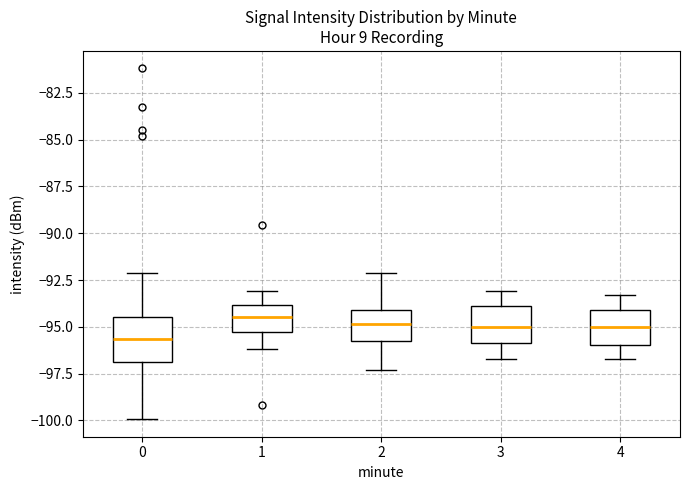

Reading left to right, transcribe this box plot: for each box, give where its median line is, the range the box spans, and where its two whiskers end, as read against the y-axis. The values are not printed on the chart, so give them approximately, as read against the axis.

0: median -95.5, box -97.0 to -94.5, whiskers -100.0 to -92.0
1: median -94.5, box -95.5 to -94.0, whiskers -96.0 to -93.0
2: median -95.0, box -96.0 to -94.0, whiskers -97.5 to -92.0
3: median -95.0, box -96.0 to -94.0, whiskers -96.5 to -93.0
4: median -95.0, box -96.0 to -94.0, whiskers -96.5 to -93.5